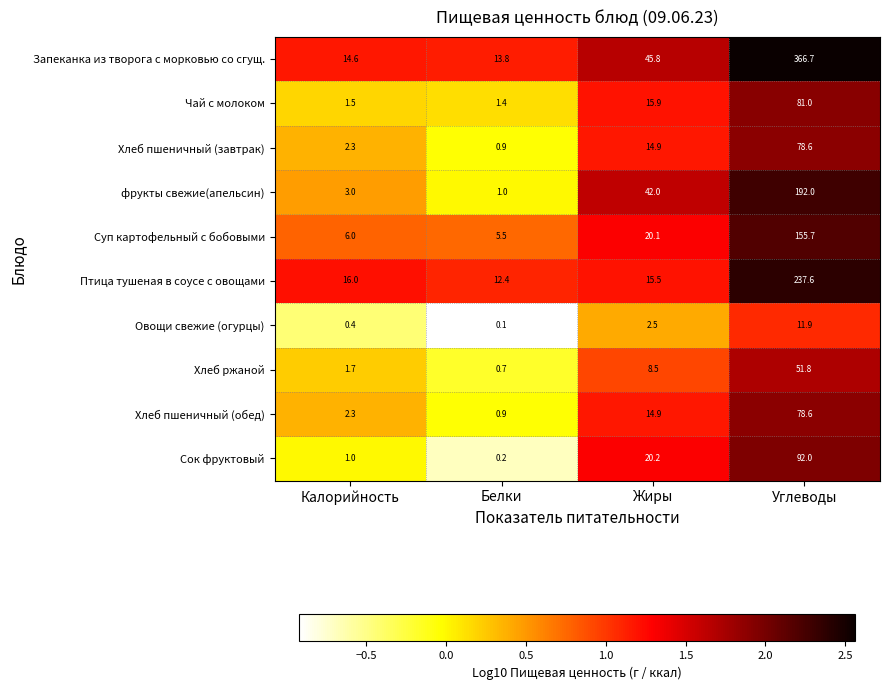

The Хлеб пшеничный (завтрак) series shows 0.5 at Калорийность. True or false?

False